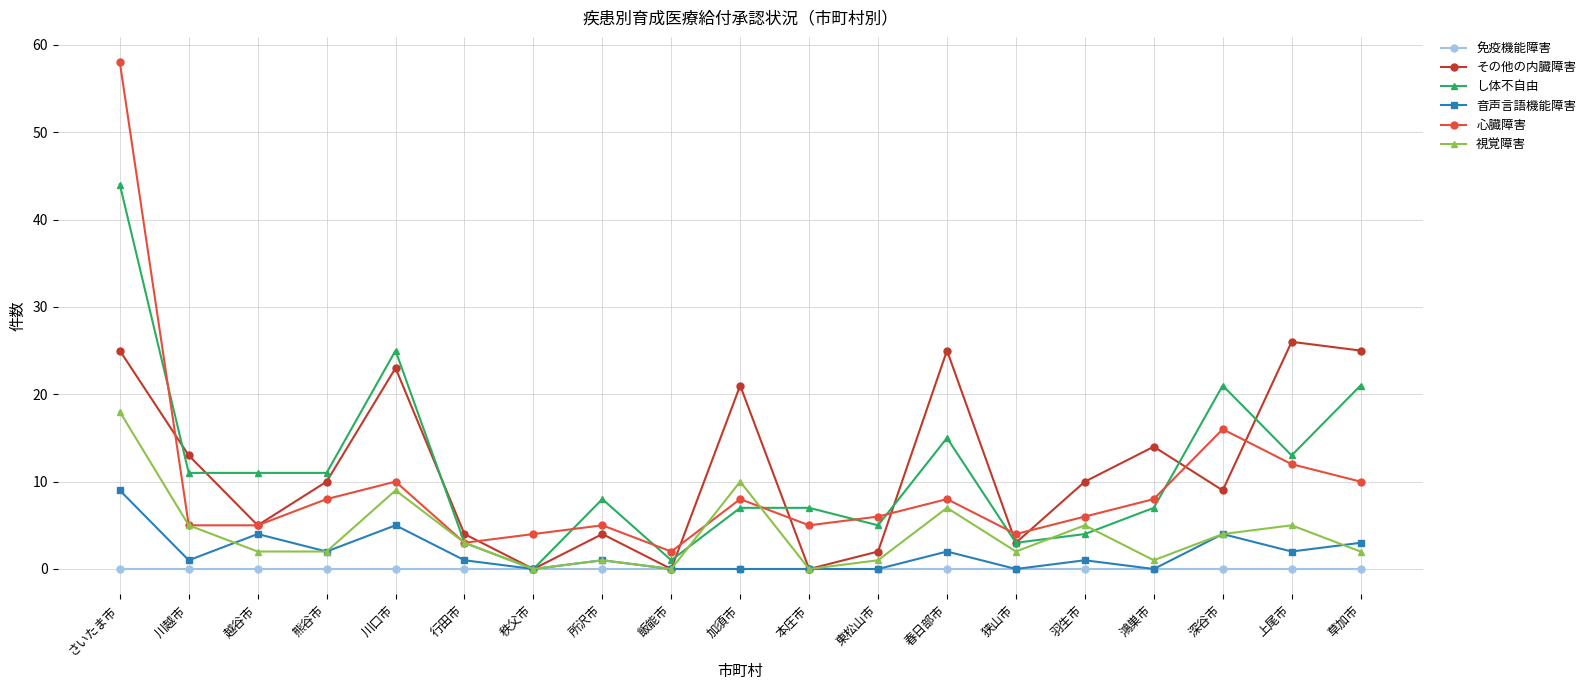

What position from the right is 深谷市?

3